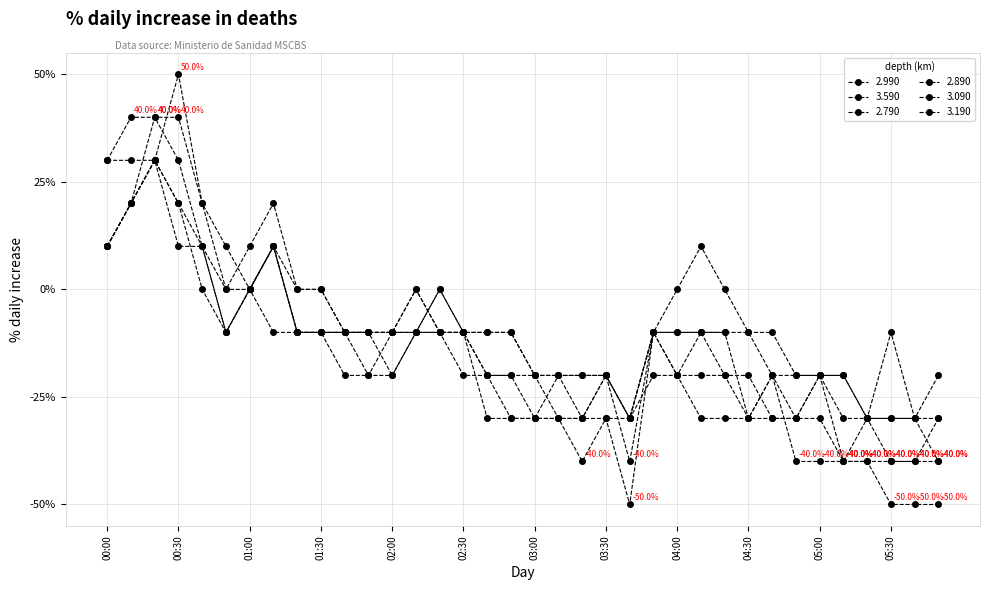

Is this an area chart (filled region under the line)?

No